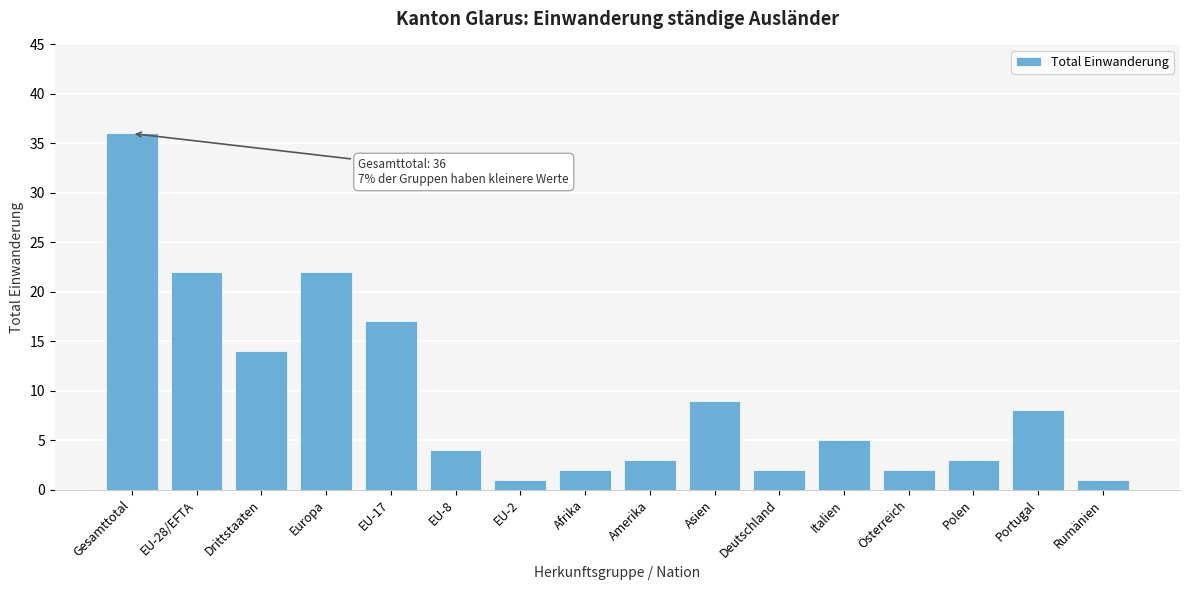

Reading left to right, what are all the values shown in this chart?

36	22	14	22	17	4	1	2	3	9	2	5	2	3	8	1